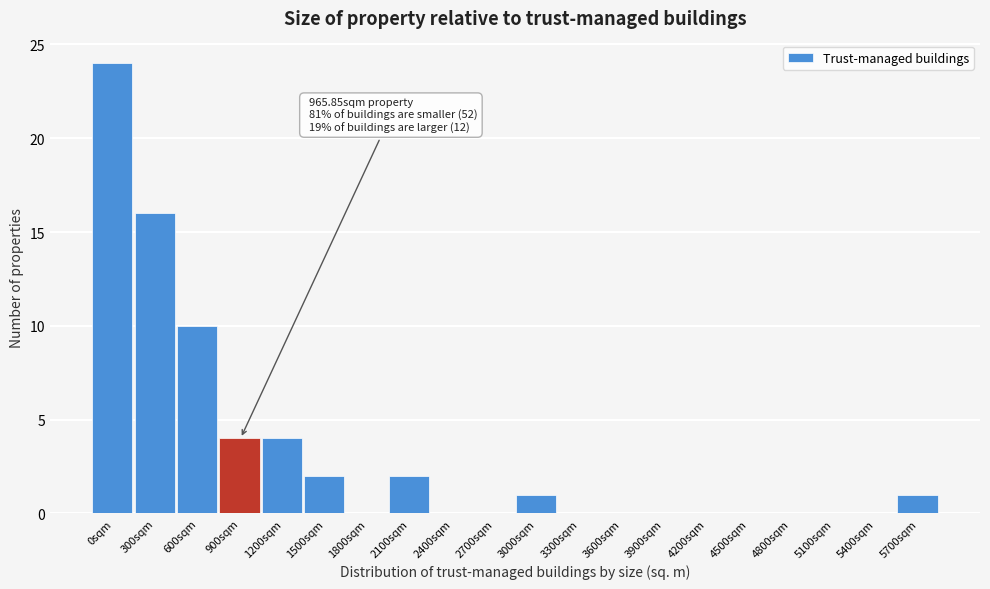

Reading left to right, what are all the values shown in this chart?

0sqm=24	300sqm=16	600sqm=10	900sqm=4	1200sqm=4	1500sqm=2	1800sqm=0	2100sqm=2	2400sqm=0	2700sqm=0	3000sqm=1	3300sqm=0	3600sqm=0	3900sqm=0	4200sqm=0	4500sqm=0	4800sqm=0	5100sqm=0	5400sqm=0	5700sqm=1